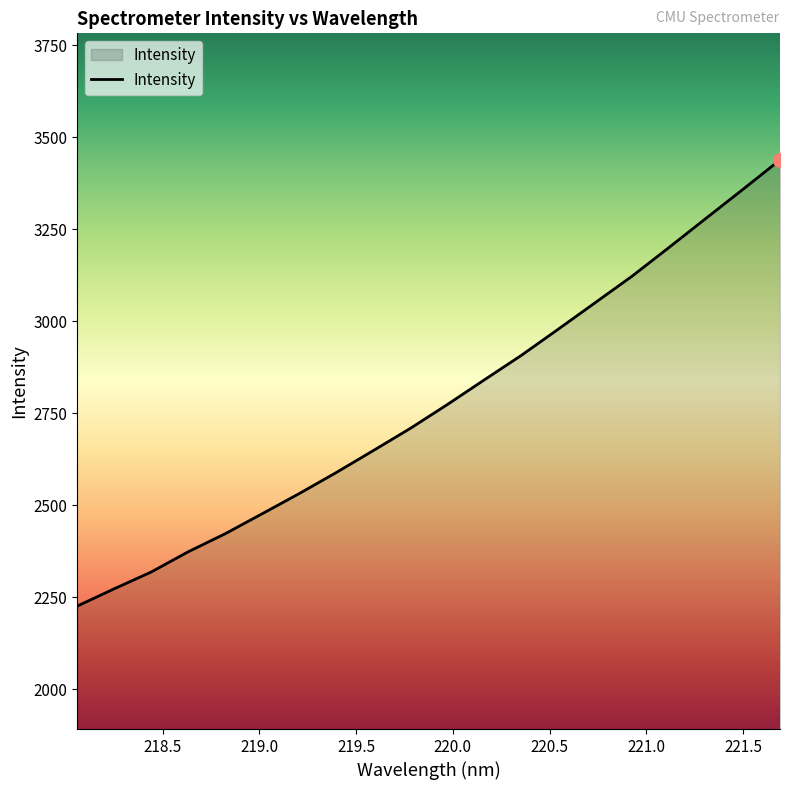

What is the smallest value displayed?

2226.5